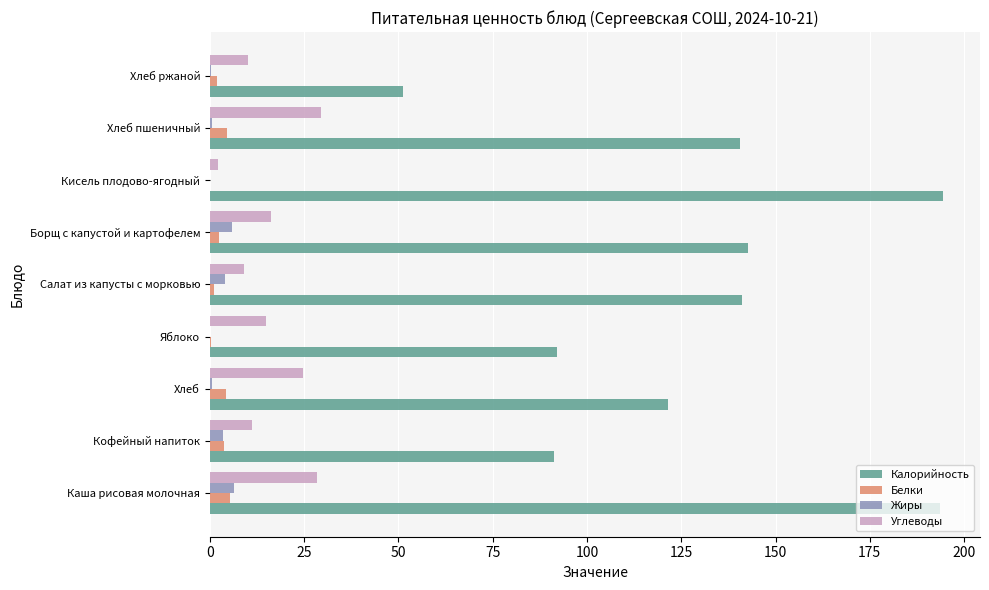

True or false: Белки has a value of 5.2 at Каша рисовая молочная.

True